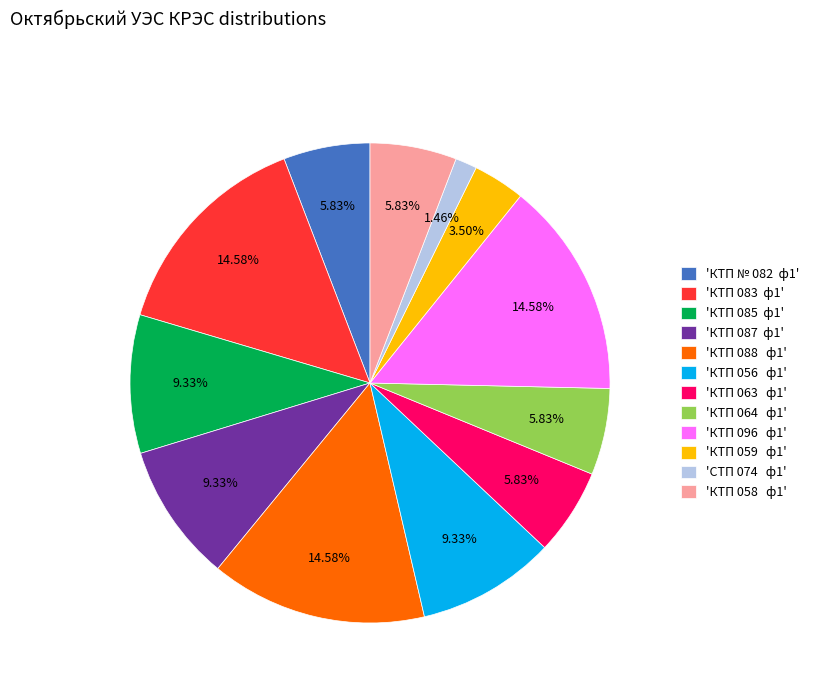

What is the ratio of the value at 'КТП 064 ф1' to the value at 'КТП 056 ф1'?

0.6